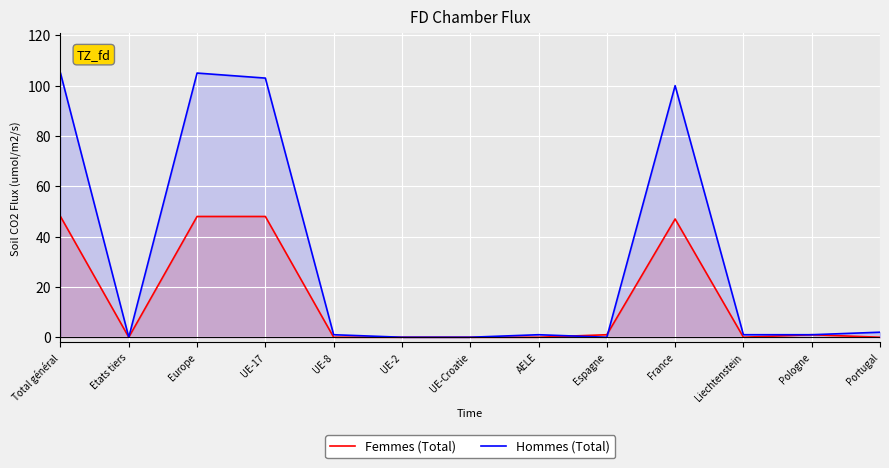

Between Etats tiers and Portugal, which series saw the biggest shift?

Hommes (Total)